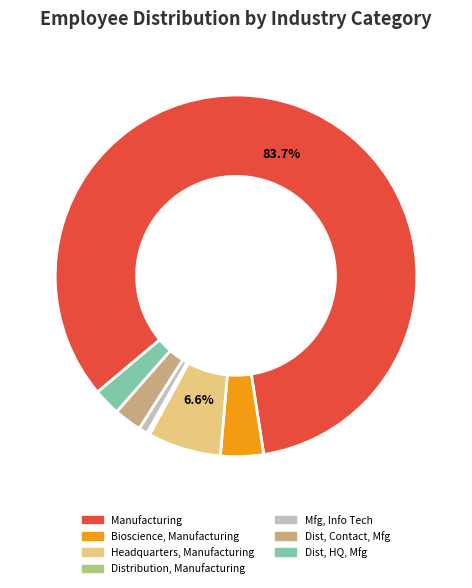

Does any single category account for the majority?

Yes